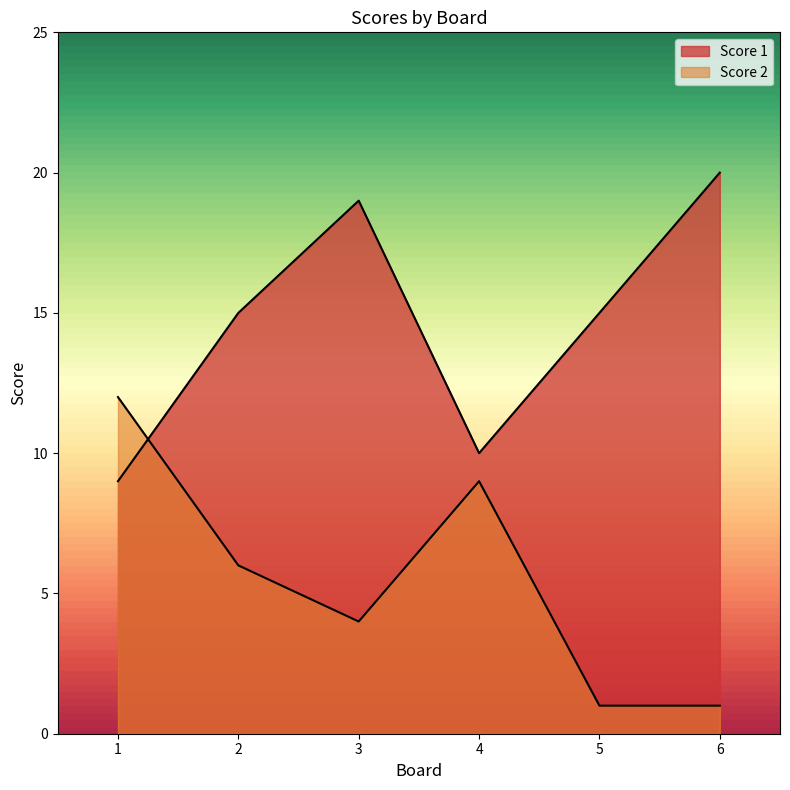

How many times do Score 2 and Score 1 cross each other?

1